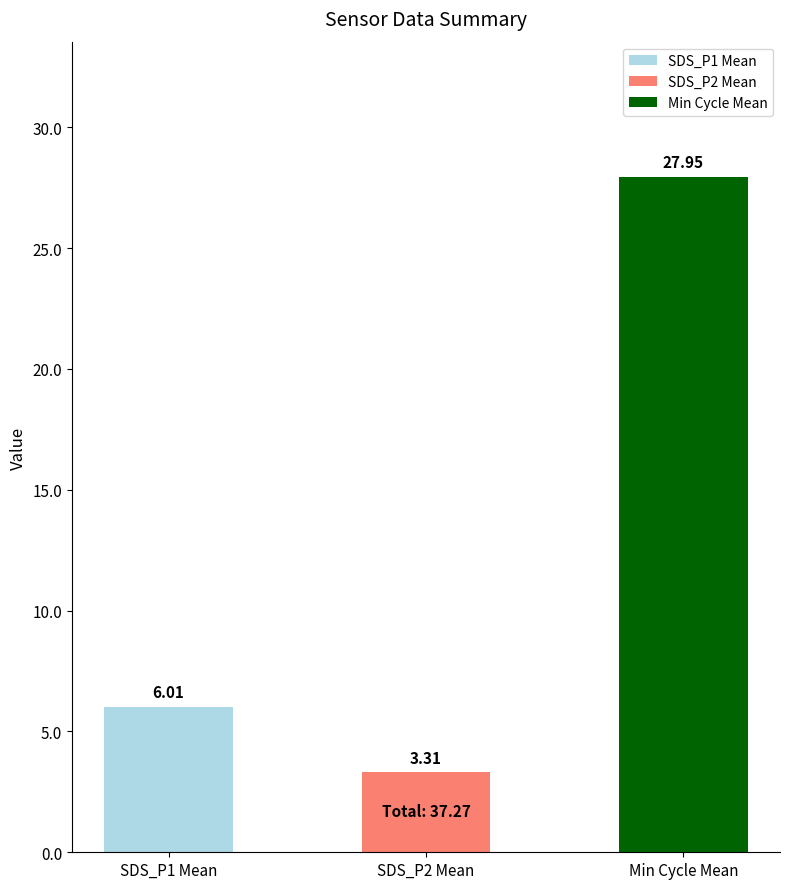

Are the bars horizontal?

No